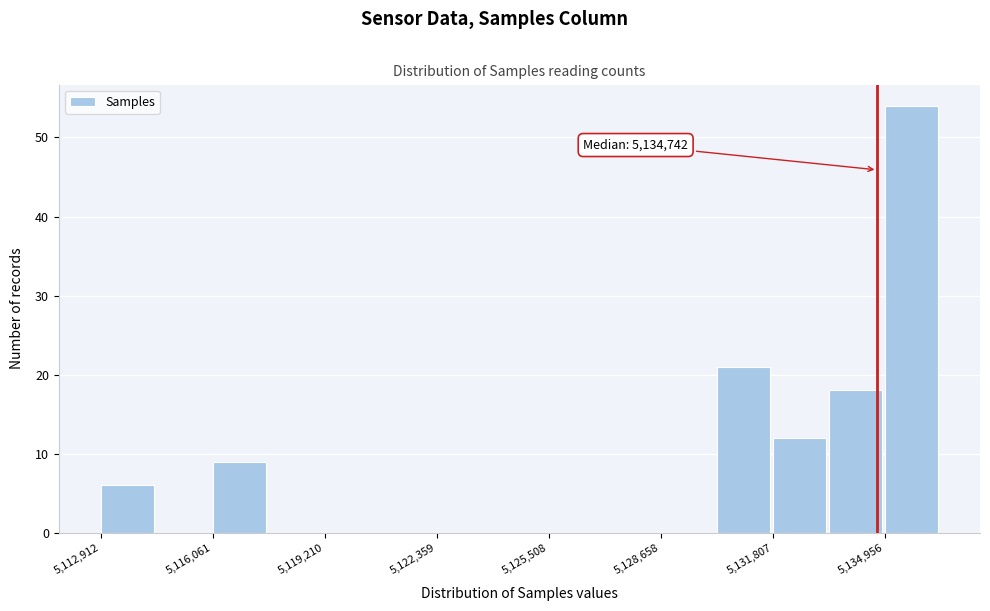

Around what value on the x-axis is the tallest bar? Give the approximate position of its centre, as read against the axis.

5135500